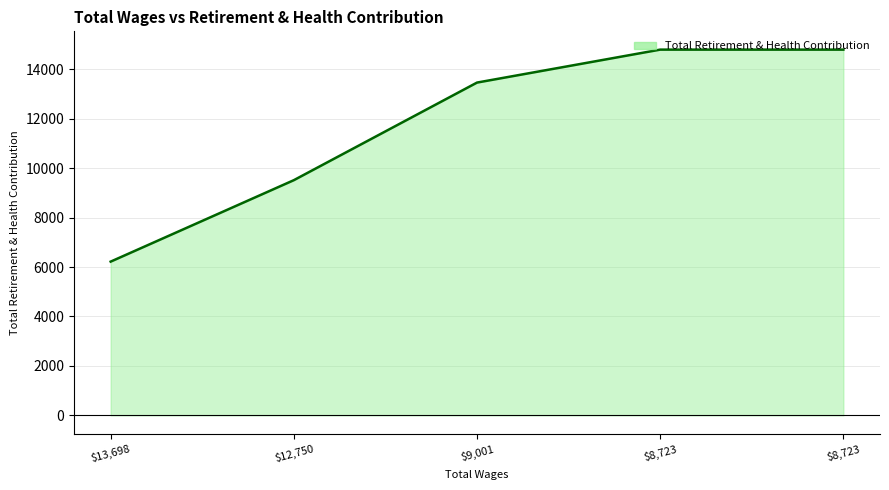

The chart shows a value of 14792 at 8723.0. True or false?

True